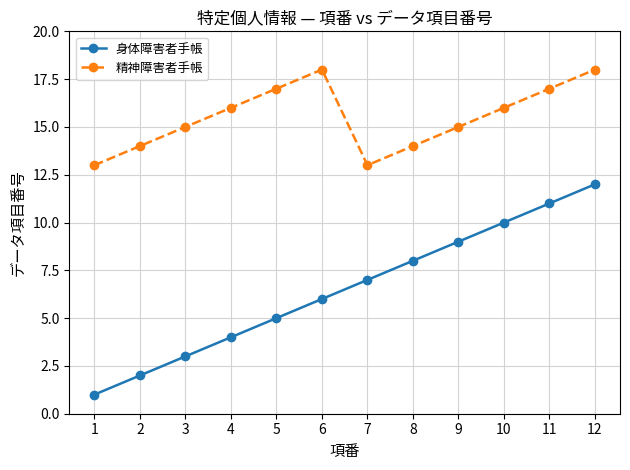

What is the maximum value shown in the chart?

18